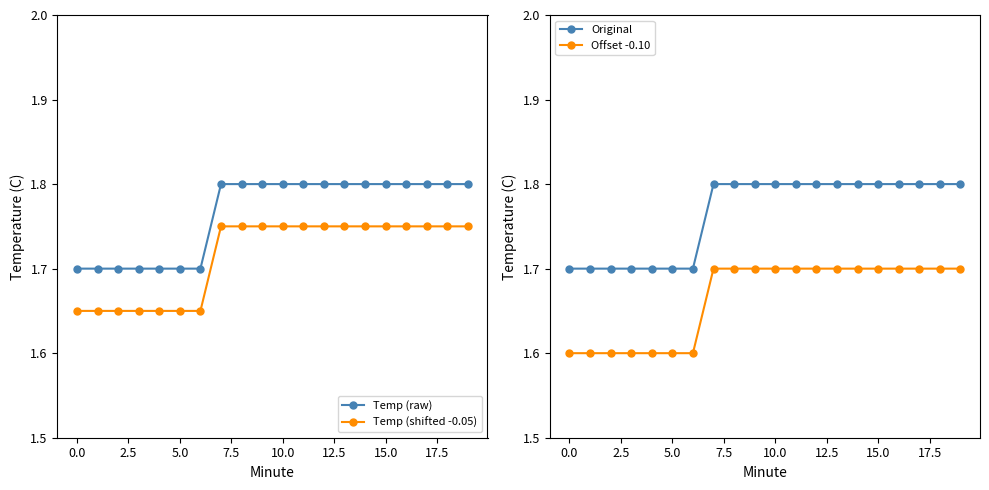

True or false: Original and Temp (shifted -0.05) cross at least once.

False